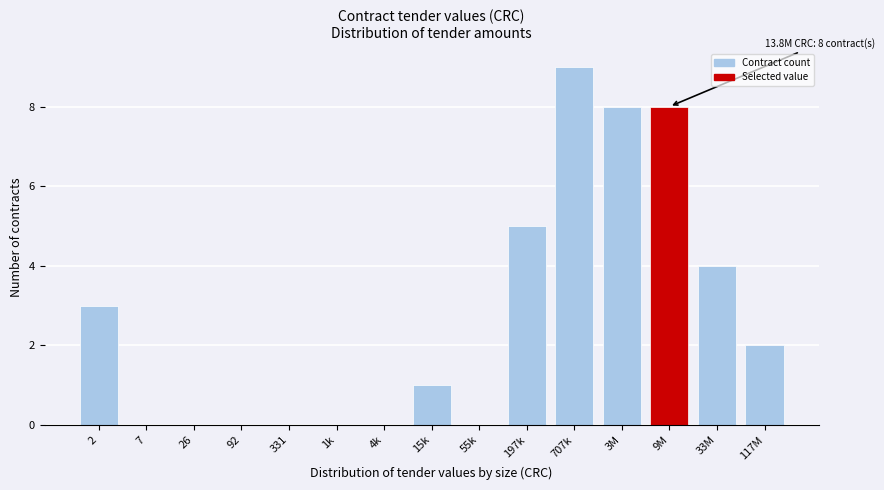

Reading left to right, extract all data points from this chart.

2=3	7=0	26=0	92=0	331=0	1k=0	4k=0	15k=1	55k=0	197k=5	707k=9	3M=8	9M=8	33M=4	117M=2